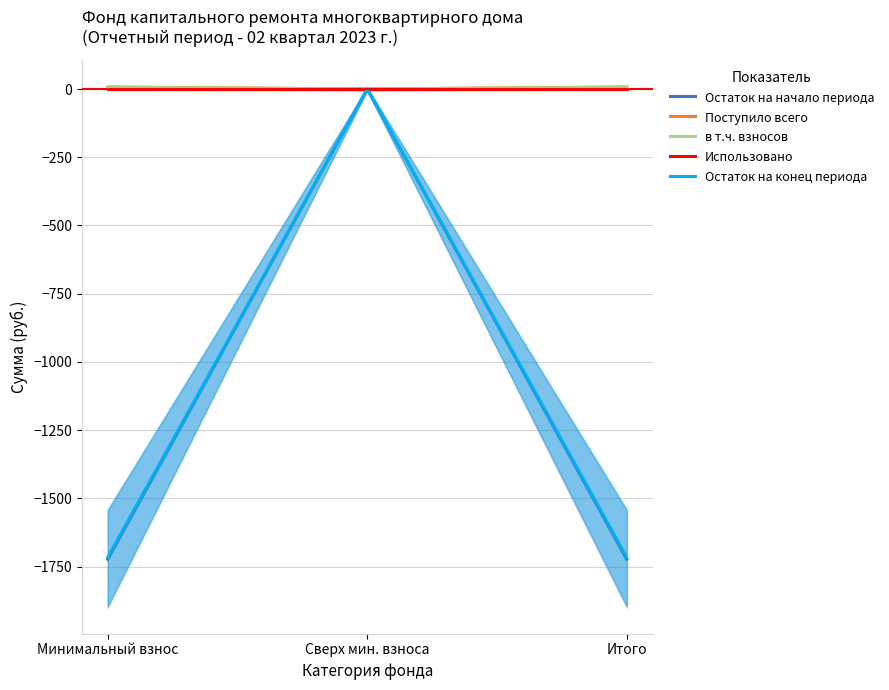

How many values in the Остаток на конец периода series are below -1715?

2